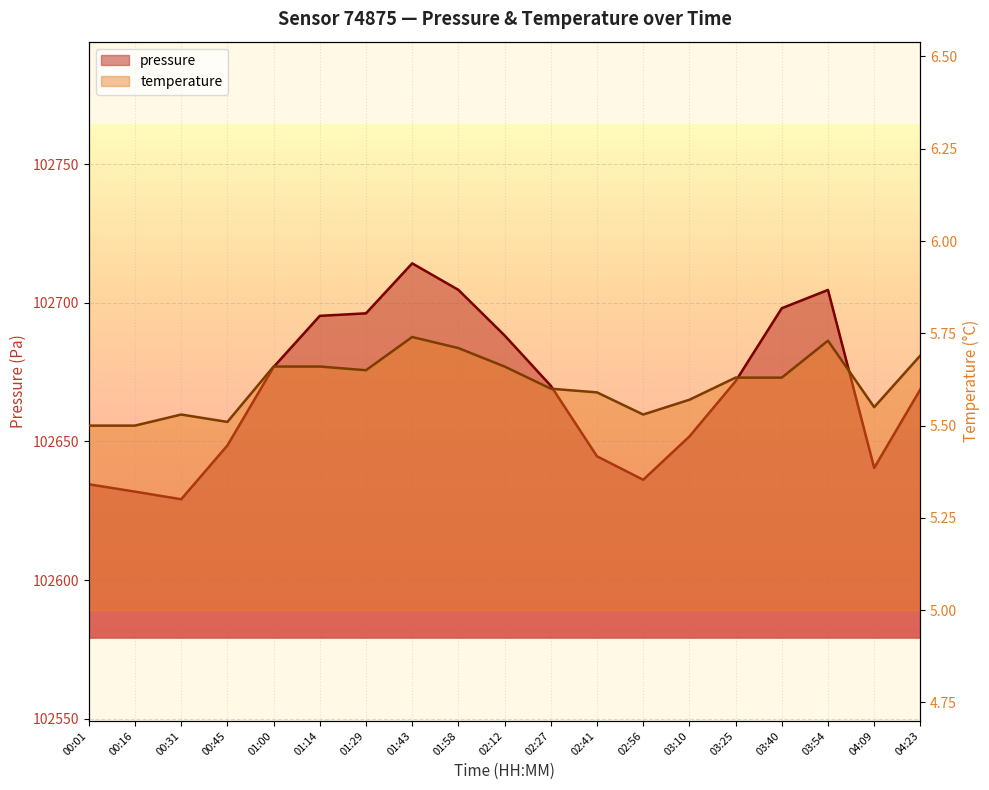

At which category does pressure reach its first local peak?

01:43